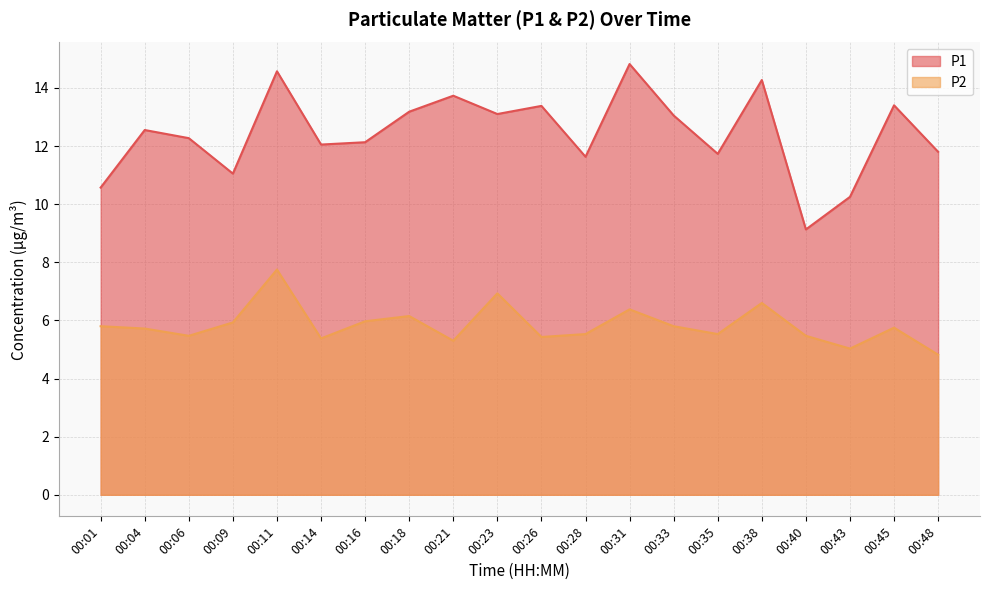

Where does the P2 series first go above 5?

00:01